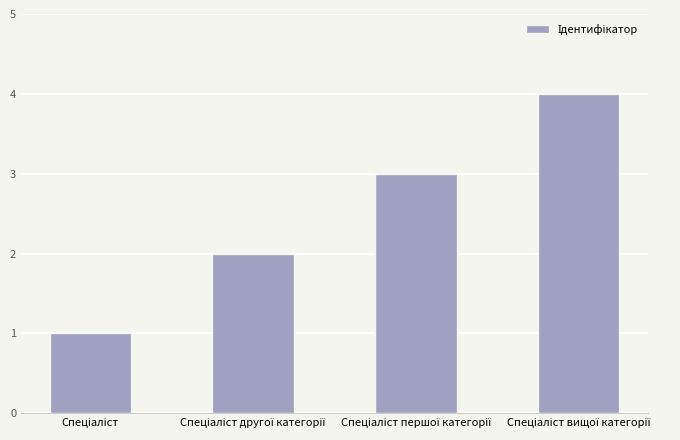

What is the greatest value displayed?

4